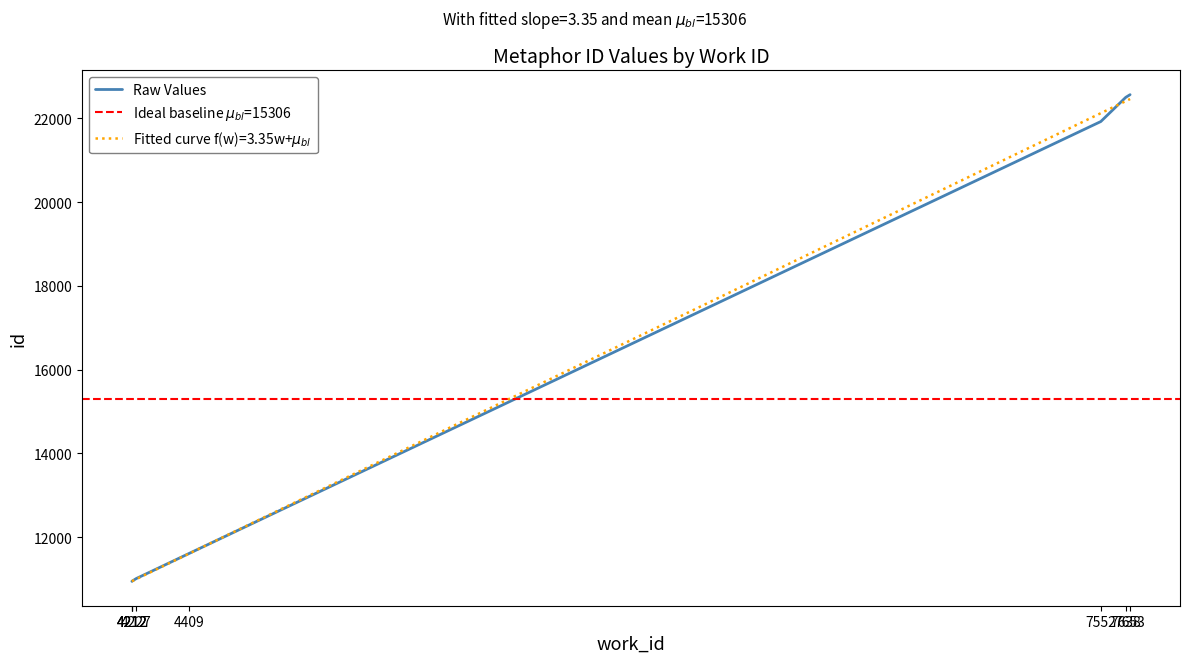

Does the chart display data point markers on the line(s)?

No